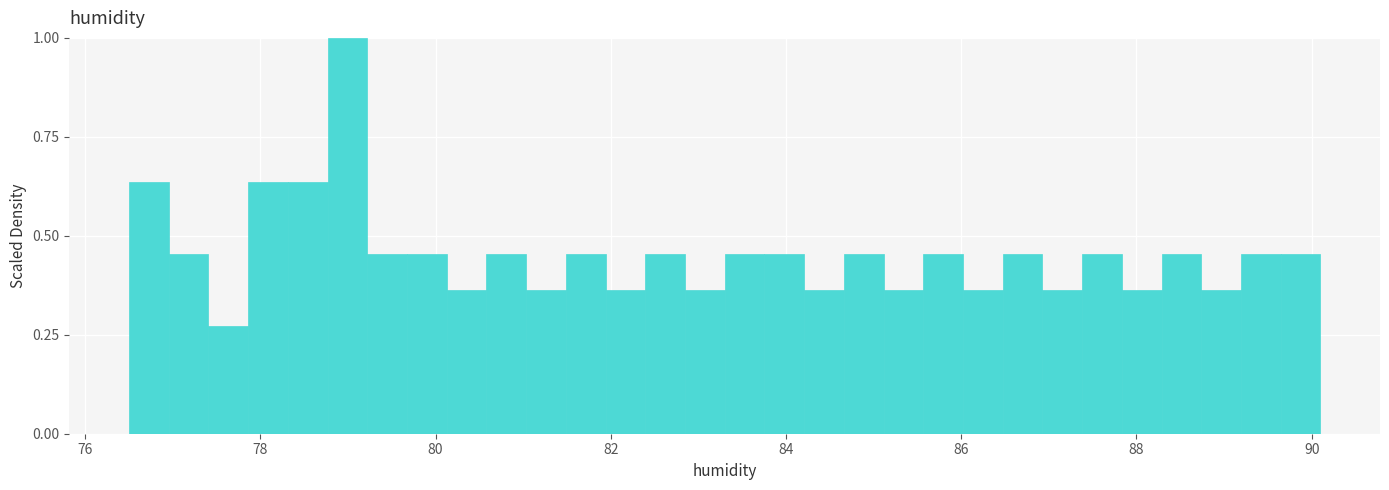

Around what value on the x-axis is the tallest bar? Give the approximate position of its centre, as read against the axis.

79.0